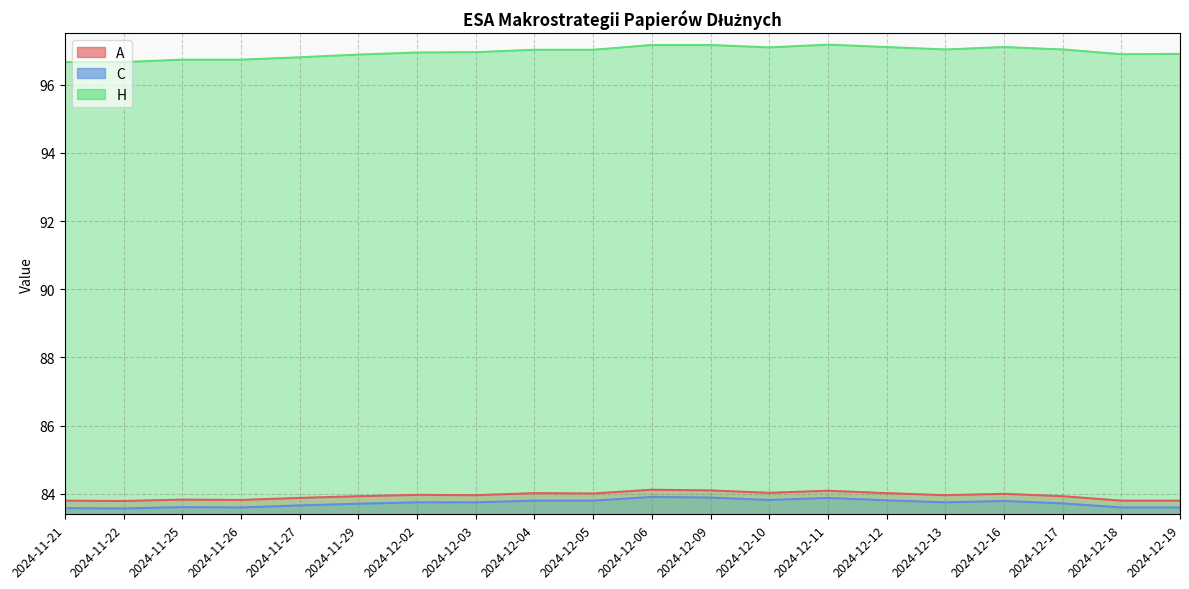

Reading left to right, transcribe all the data shown in this chart.

A: 2024-11-21=83.8	2024-11-22=83.8	2024-11-25=83.8	2024-11-26=83.8	2024-11-27=83.9	2024-11-29=83.9	2024-12-02=84.0	2024-12-03=84.0	2024-12-04=84.0	2024-12-05=84.0	2024-12-06=84.1	2024-12-09=84.1	2024-12-10=84.0	2024-12-11=84.1	2024-12-12=84.0	2024-12-13=84.0	2024-12-16=84.0	2024-12-17=83.9	2024-12-18=83.8	2024-12-19=83.8
C: 2024-11-21=83.6	2024-11-22=83.6	2024-11-25=83.6	2024-11-26=83.6	2024-11-27=83.7	2024-11-29=83.7	2024-12-02=83.8	2024-12-03=83.8	2024-12-04=83.8	2024-12-05=83.8	2024-12-06=83.9	2024-12-09=83.9	2024-12-10=83.8	2024-12-11=83.9	2024-12-12=83.8	2024-12-13=83.8	2024-12-16=83.8	2024-12-17=83.7	2024-12-18=83.6	2024-12-19=83.6
H: 2024-11-21=96.7	2024-11-22=96.7	2024-11-25=96.7	2024-11-26=96.7	2024-11-27=96.8	2024-11-29=96.9	2024-12-02=96.9	2024-12-03=97.0	2024-12-04=97.0	2024-12-05=97.0	2024-12-06=97.2	2024-12-09=97.2	2024-12-10=97.1	2024-12-11=97.2	2024-12-12=97.1	2024-12-13=97.0	2024-12-16=97.1	2024-12-17=97.0	2024-12-18=96.9	2024-12-19=96.9